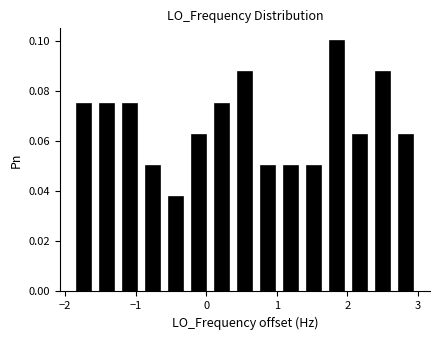

Around what value on the x-axis is the tallest bar? Give the approximate position of its centre, as read against the axis.

1.9